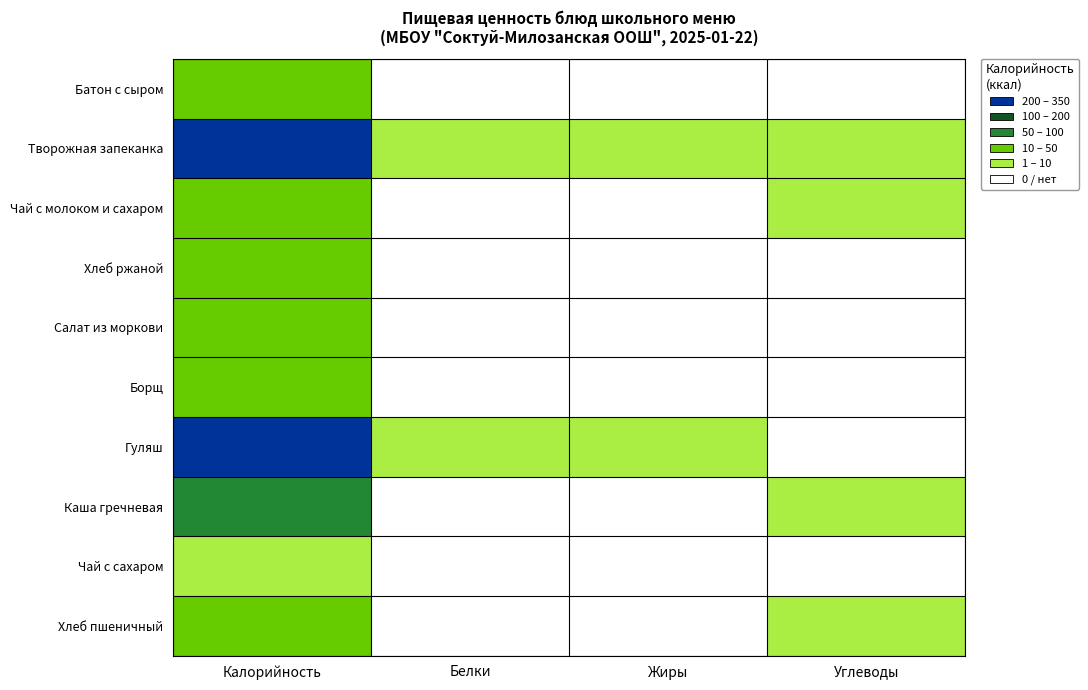

Which series has the largest total across all categories?

Творожная запеканка